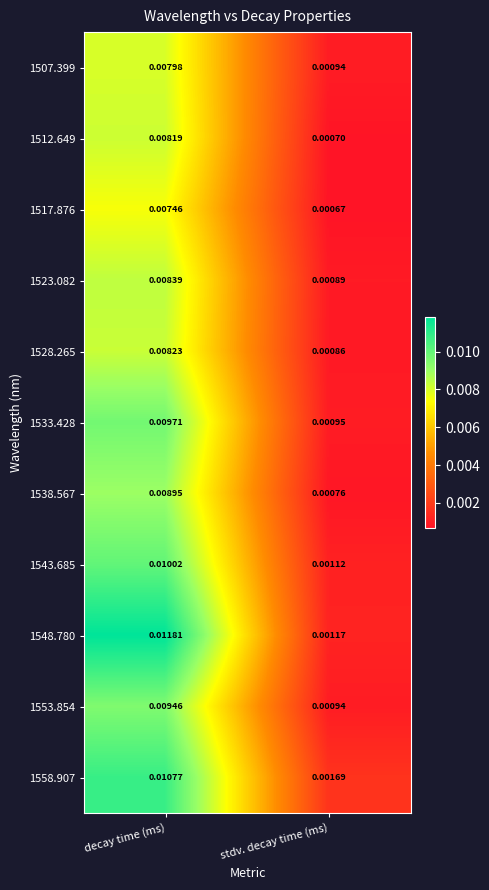

Which category has the highest value across all series?

decay time (ms)